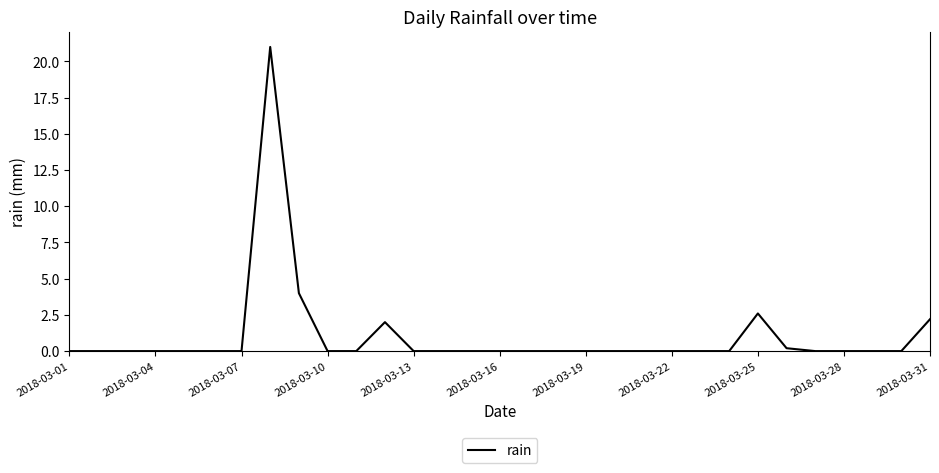

What is the greatest value displayed?

21.0